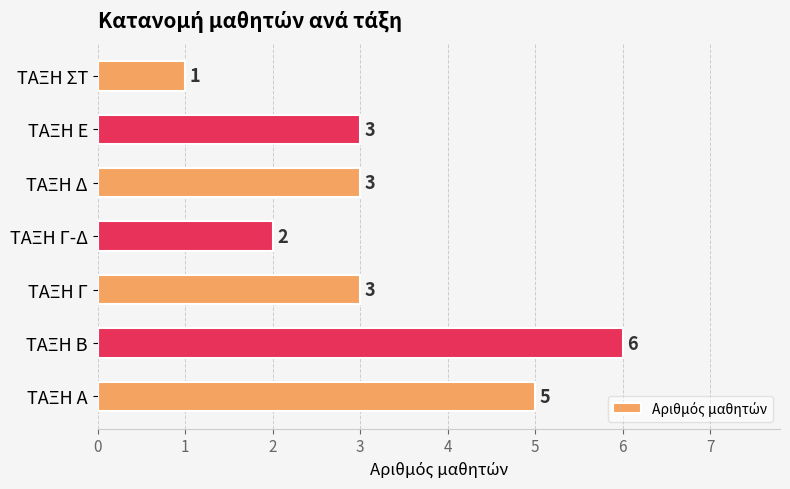

What is the maximum value shown in the chart?

6